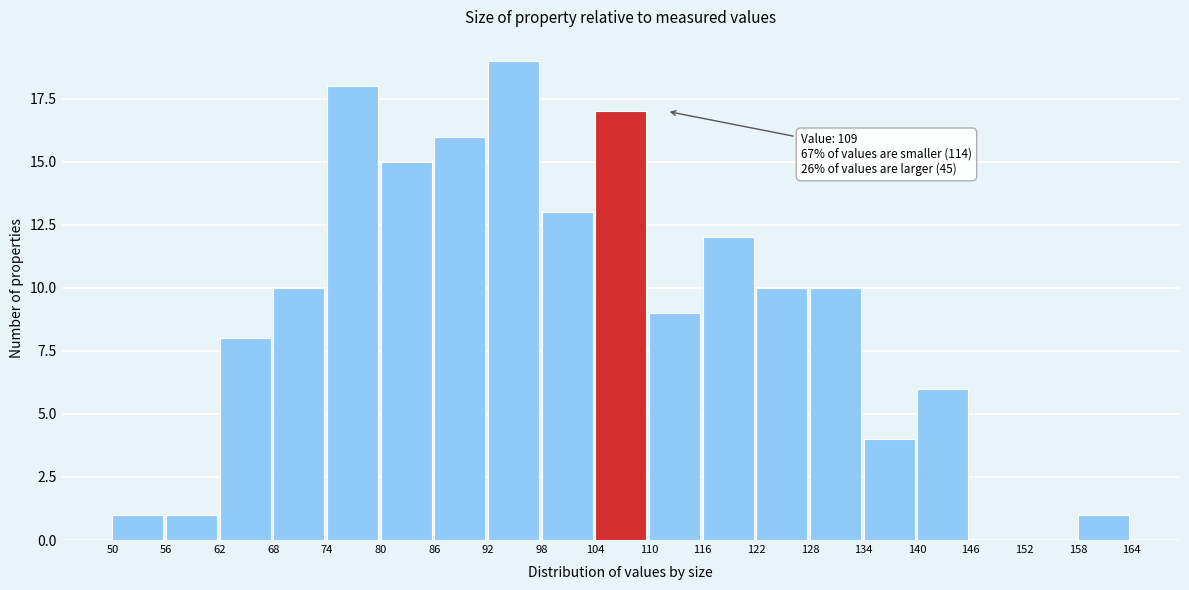

Over which range of the x-axis is the bar tallest?

92 to 98